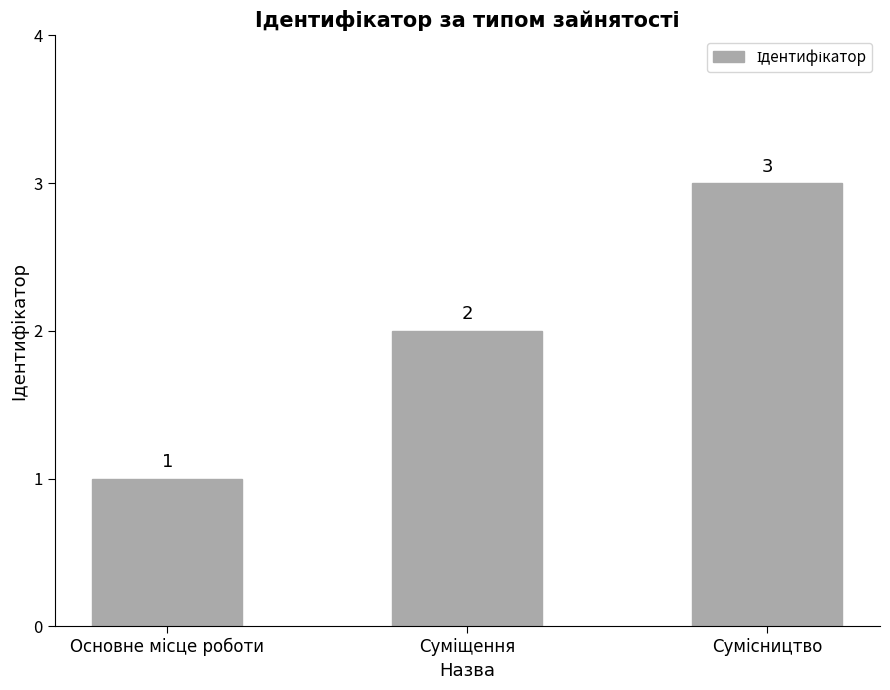

What is the maximum value shown in the chart?

3